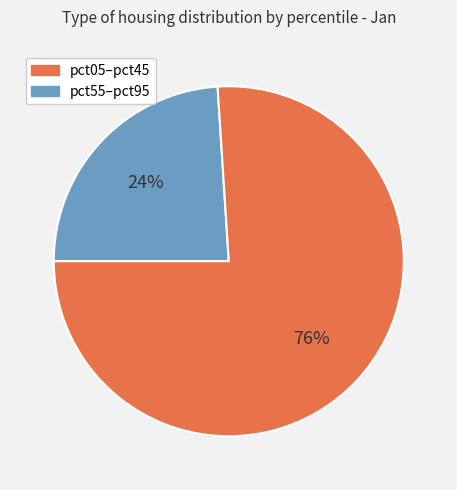

Does any single category account for the majority?

Yes